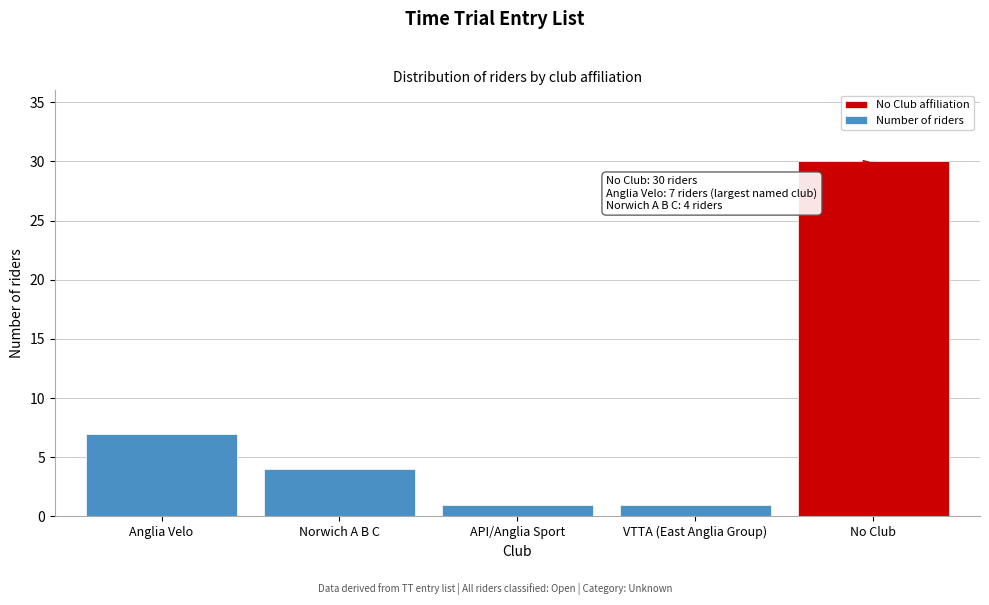

Reading left to right, what are all the values shown in this chart?

7	4	1	1	30